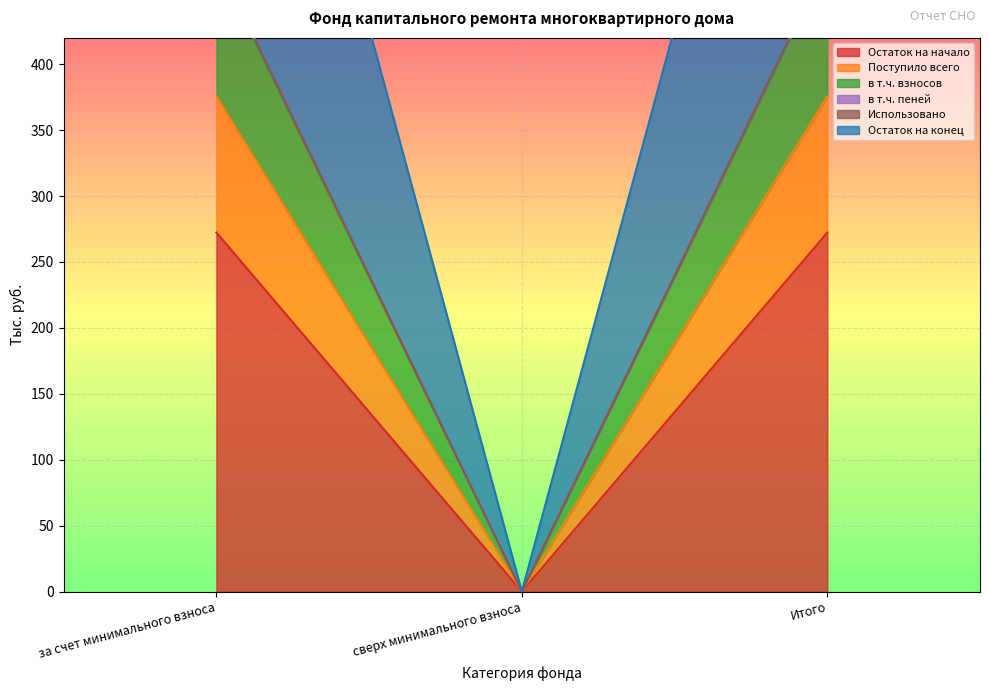

How many categories are shown in the chart?

3